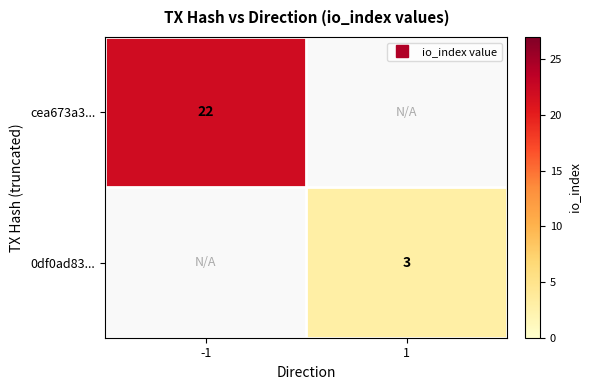

Is the value of 0df0ad83... at -1 greater than the value of cea673a3... at -1?

No